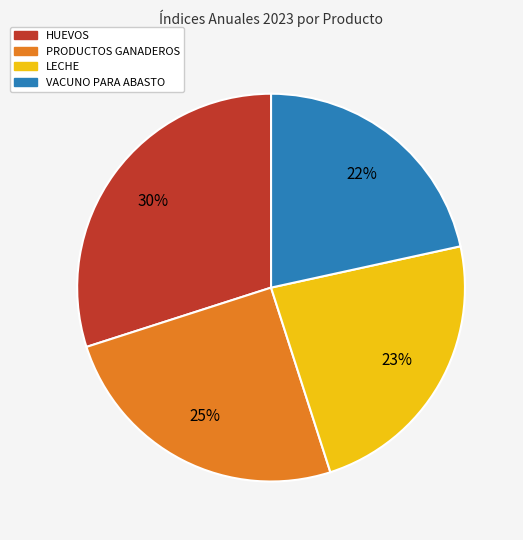

Is there a majority slice in this chart?

No